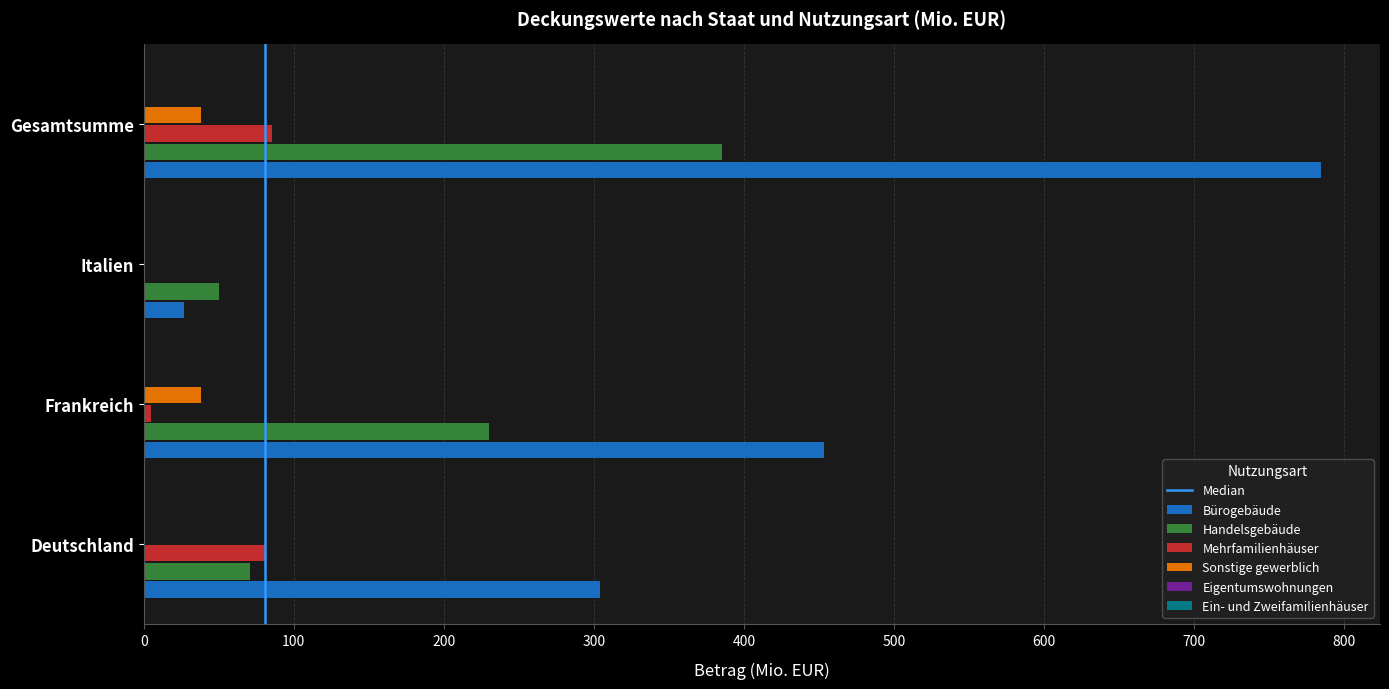

At which label is Bürogebäude closest to 405?

Frankreich